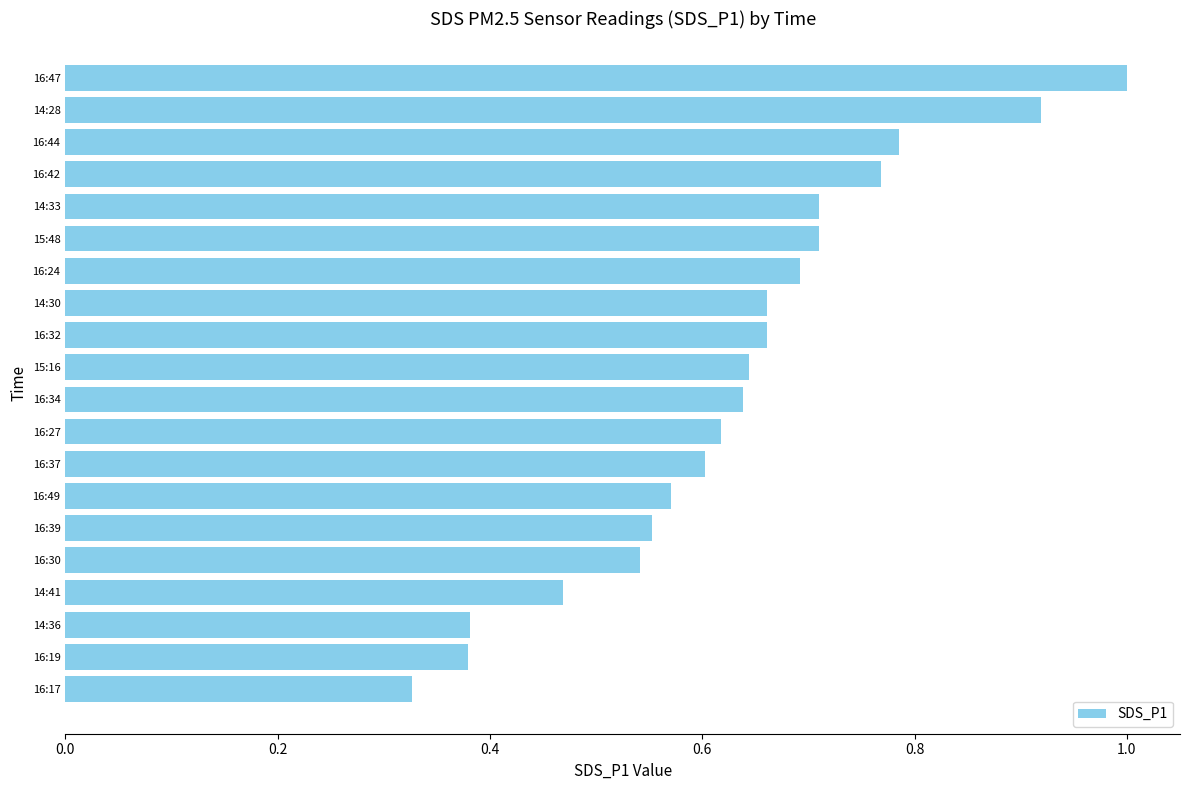

What is the sum of the values at 14:28 and 14:41?

1.4